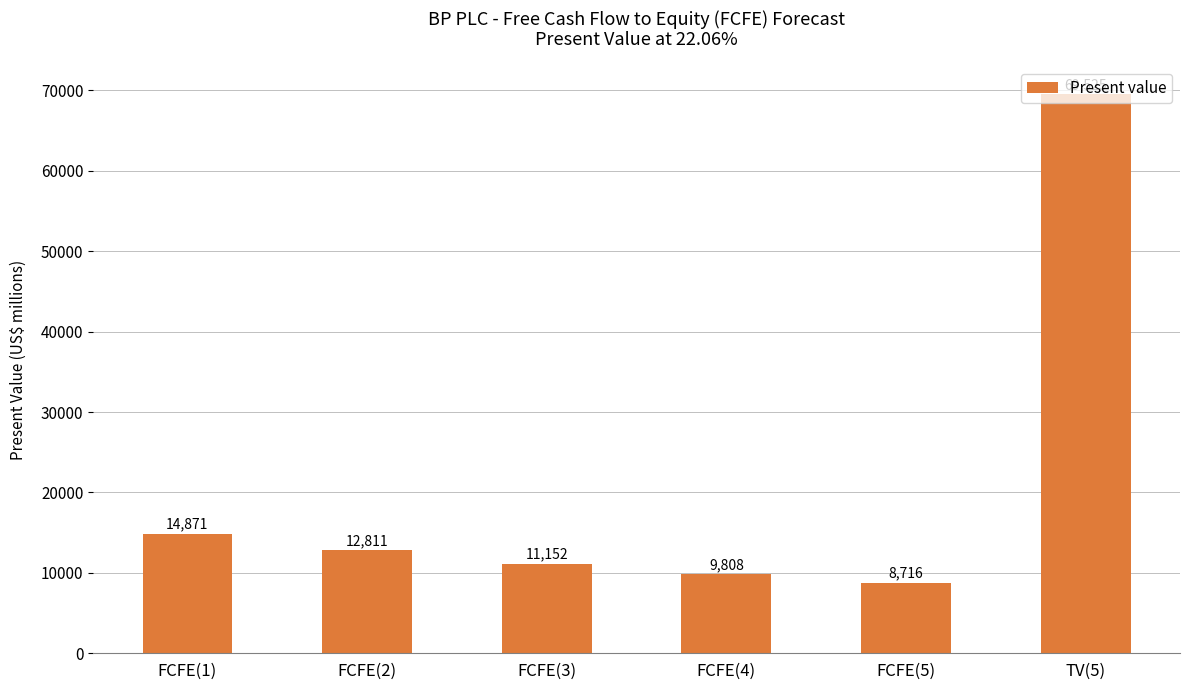

What is the sum of all values?

126883